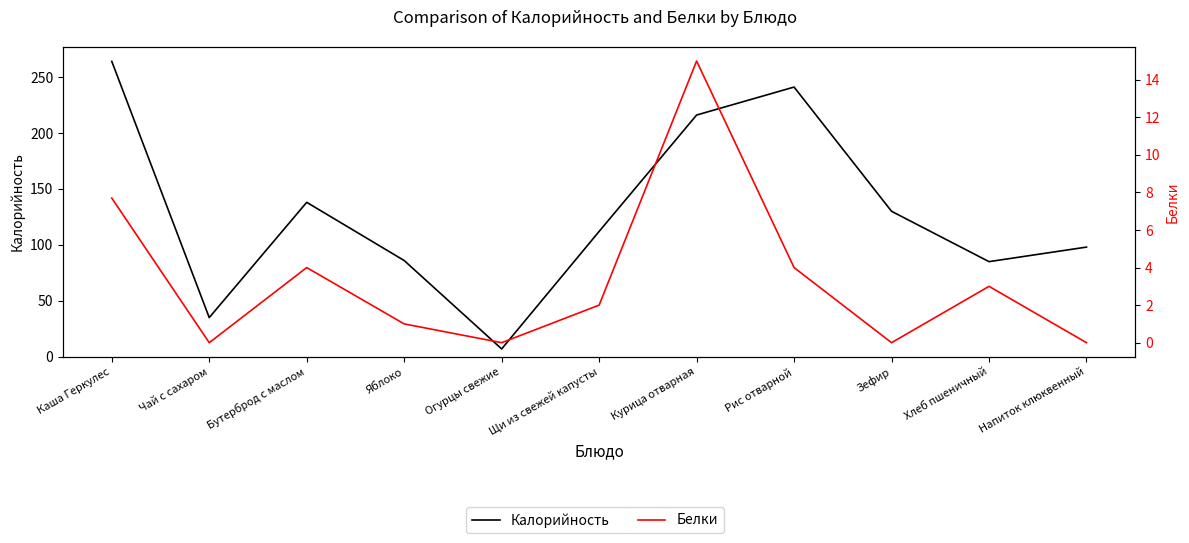

At which label does Калорийность reach its minimum?

Огурцы свежие